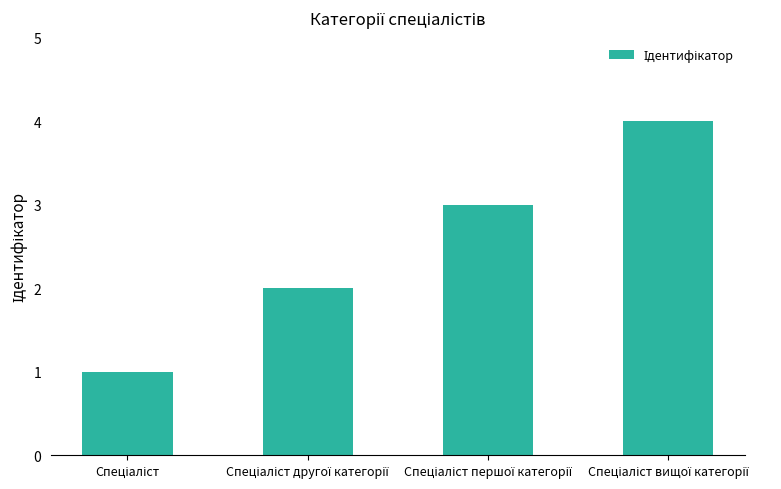

What is the difference between the maximum and minimum values?

3